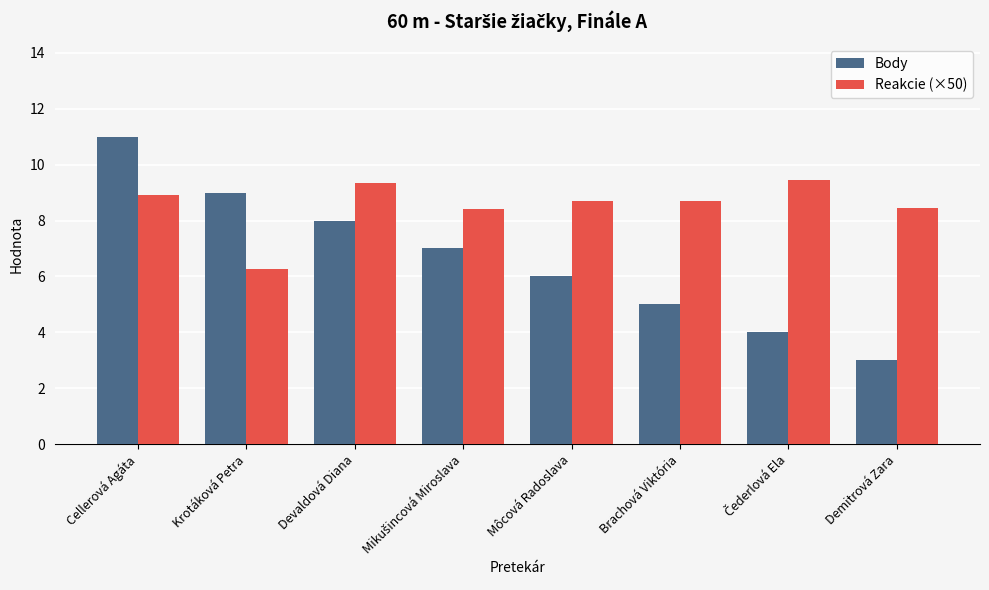

At which category is the sum across all series the highest?

Cellerová Agáta